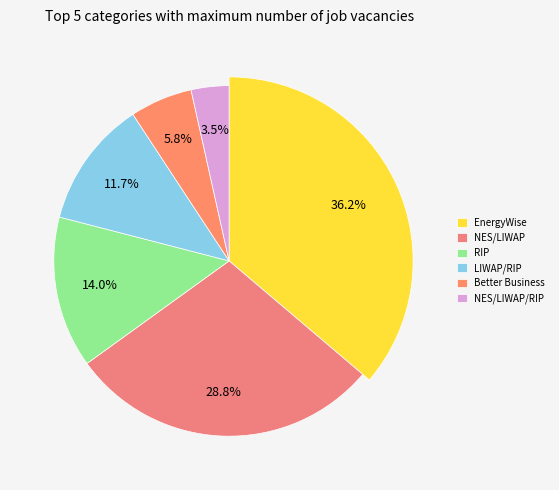

What percentage is NOT represented by RIP?

86.0%